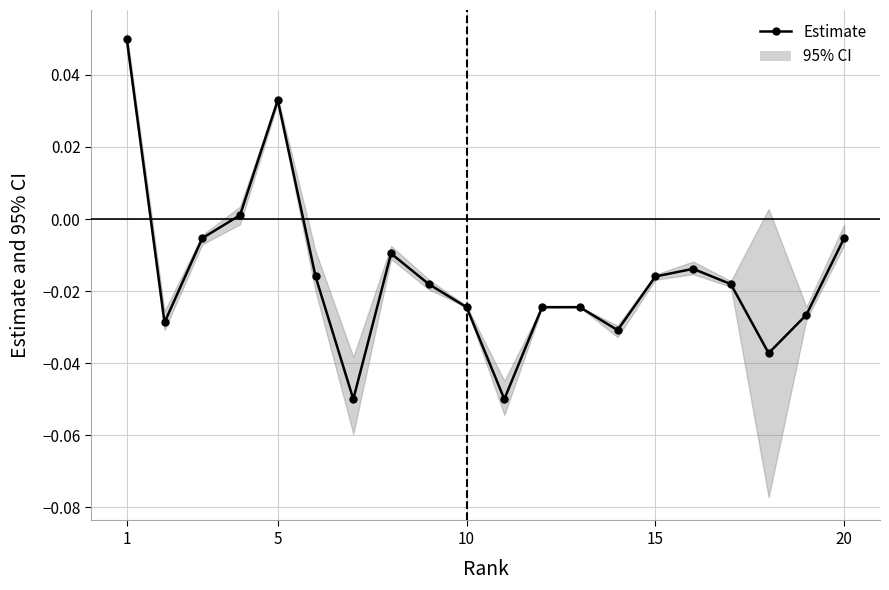

True or false: the data has more than 1 interior local peaks.

True